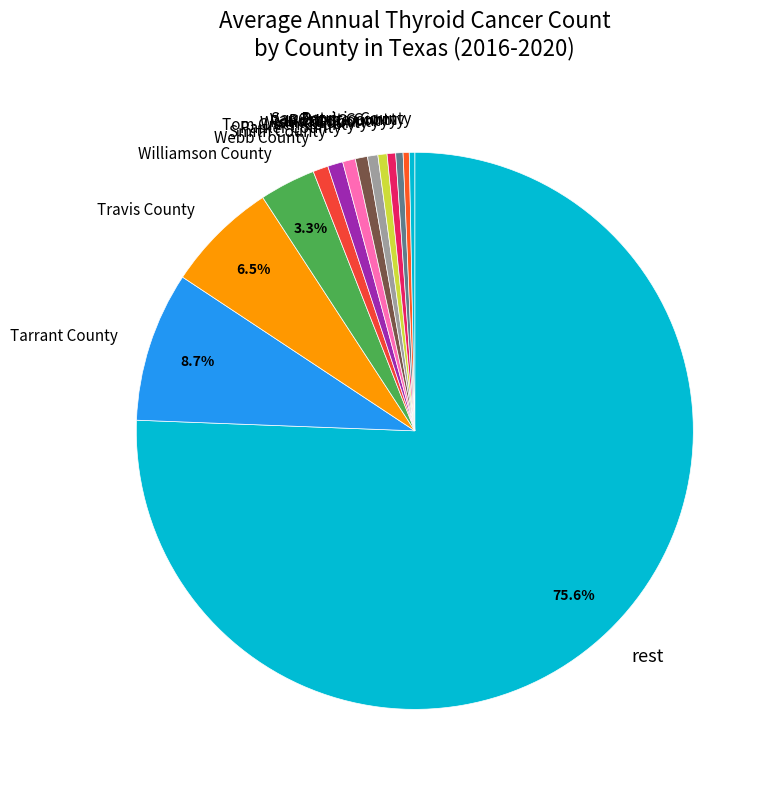

What portion of the pie excludes Travis County?

93.5%